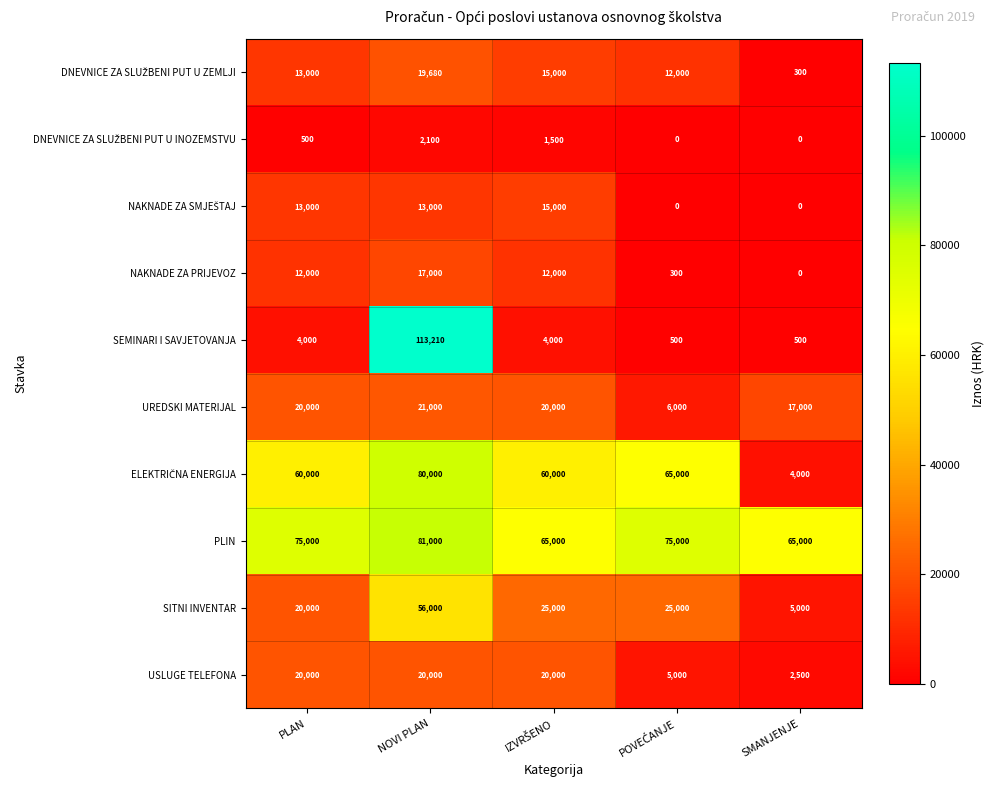

True or false: SITNI INVENTAR has a value of 5000 at SMANJENJE.

True